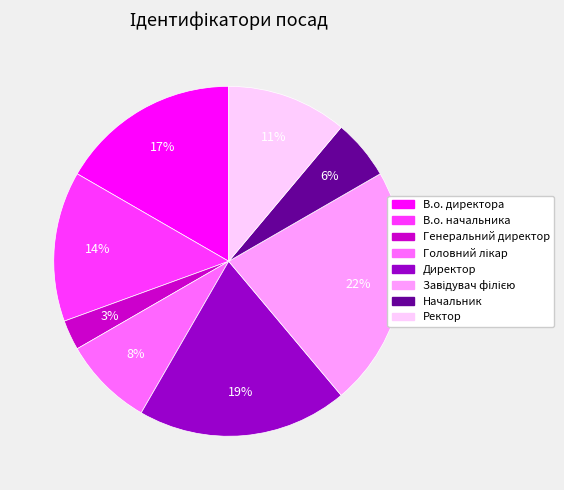

To the nearest percent, what portion does В.о. директора represent?

17%